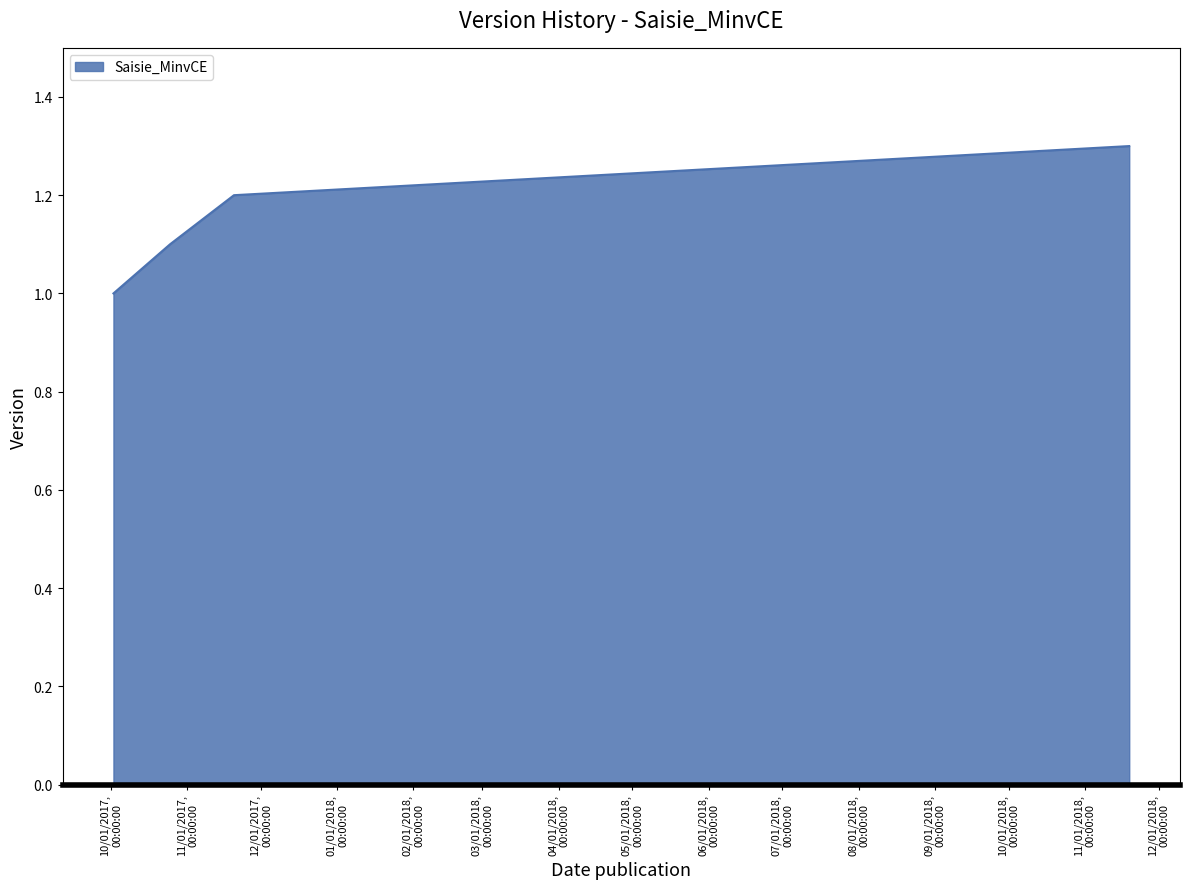

What is the difference between the second highest and minimum values?

0.2